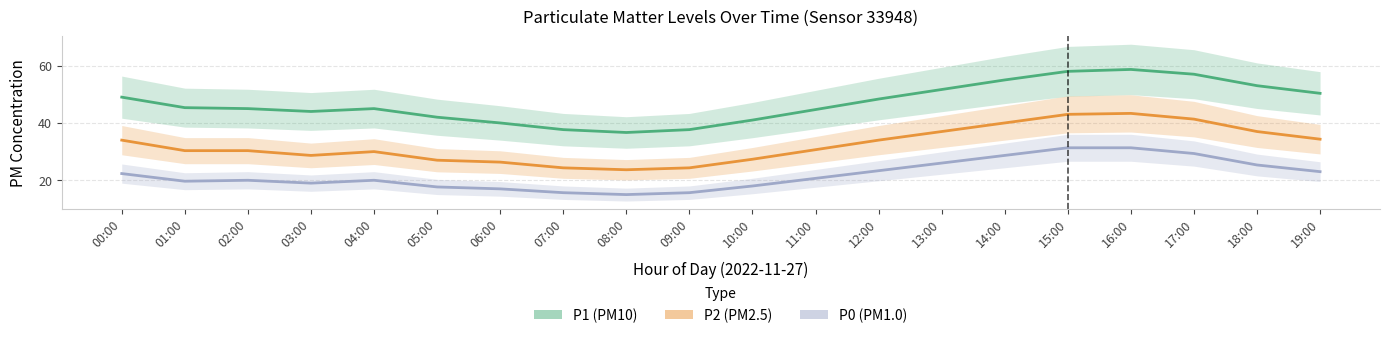

How many data points in P2 are above 30?

12